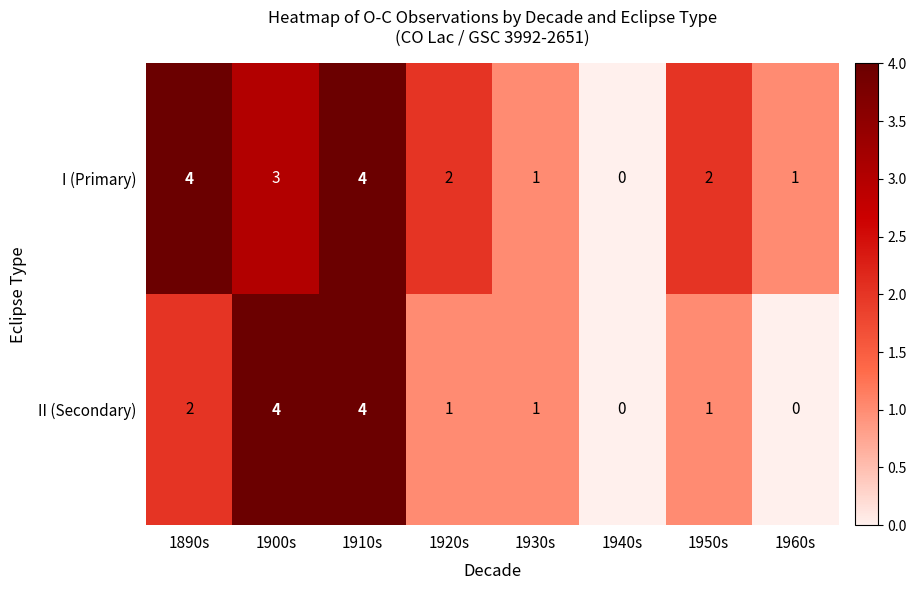

Is it true that I (Primary) equals 1 at 1960s?

True